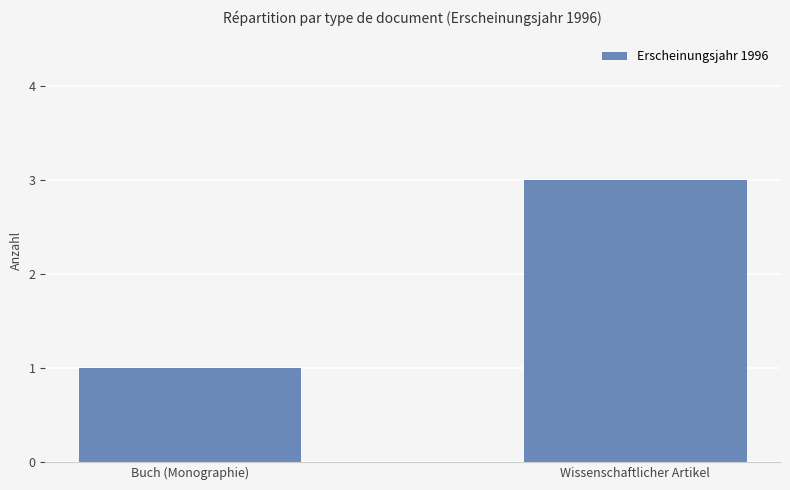

What is the label of the 2nd bar from the right?

Buch (Monographie)